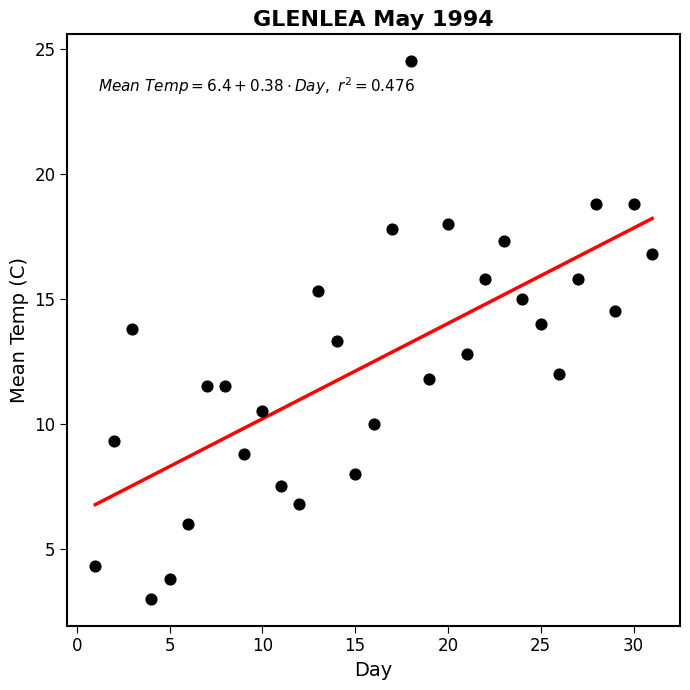

What is the range of Y values (max minus min)?

21.5